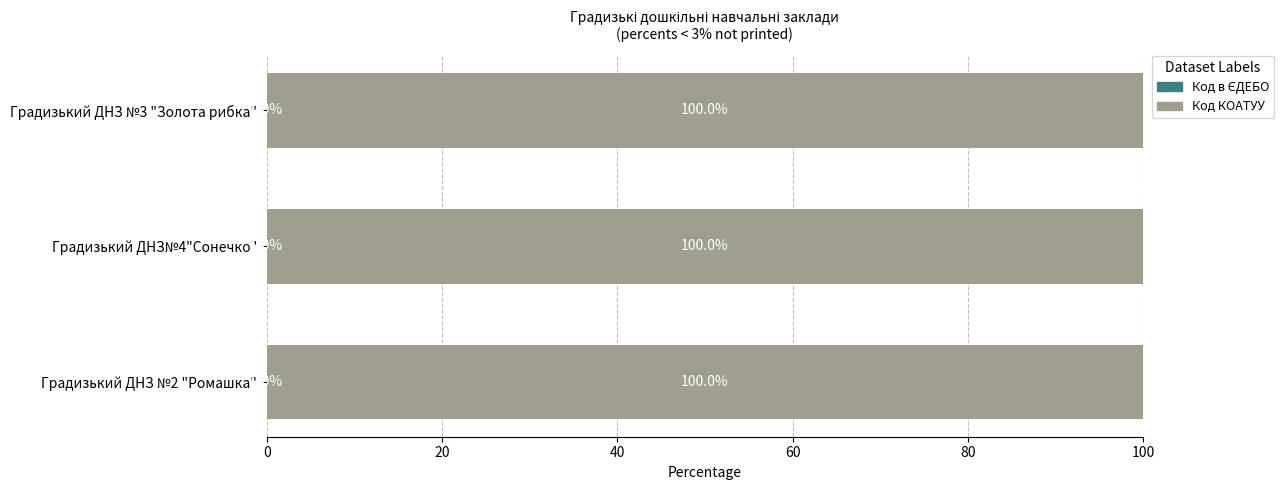

What is the total value across all series at Градизький ДНЗ №2 "Ромашка"?

100.0